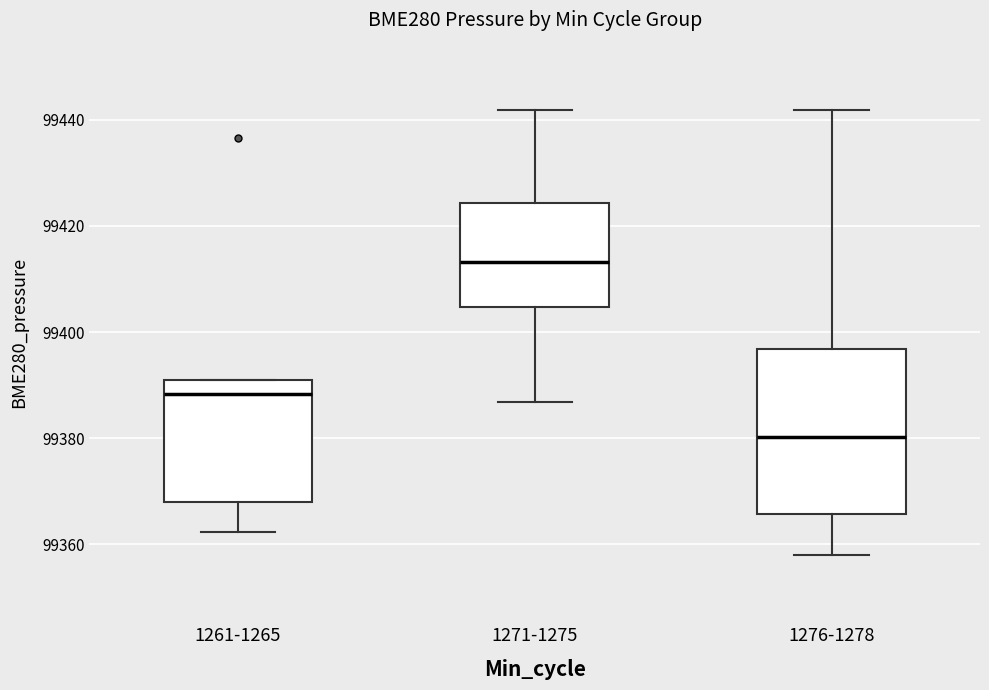

Reading left to right, read every box against the y-axis: the position of its median line, the range the box covers, and the ends of its whiskers. The values are not printed on the chart, so give them approximately, as read against the axis.

1261-1265: median 99388, box 99368 to 99390, whiskers 99362 to 99390
1271-1275: median 99414, box 99404 to 99424, whiskers 99386 to 99442
1276-1278: median 99380, box 99366 to 99396, whiskers 99358 to 99442